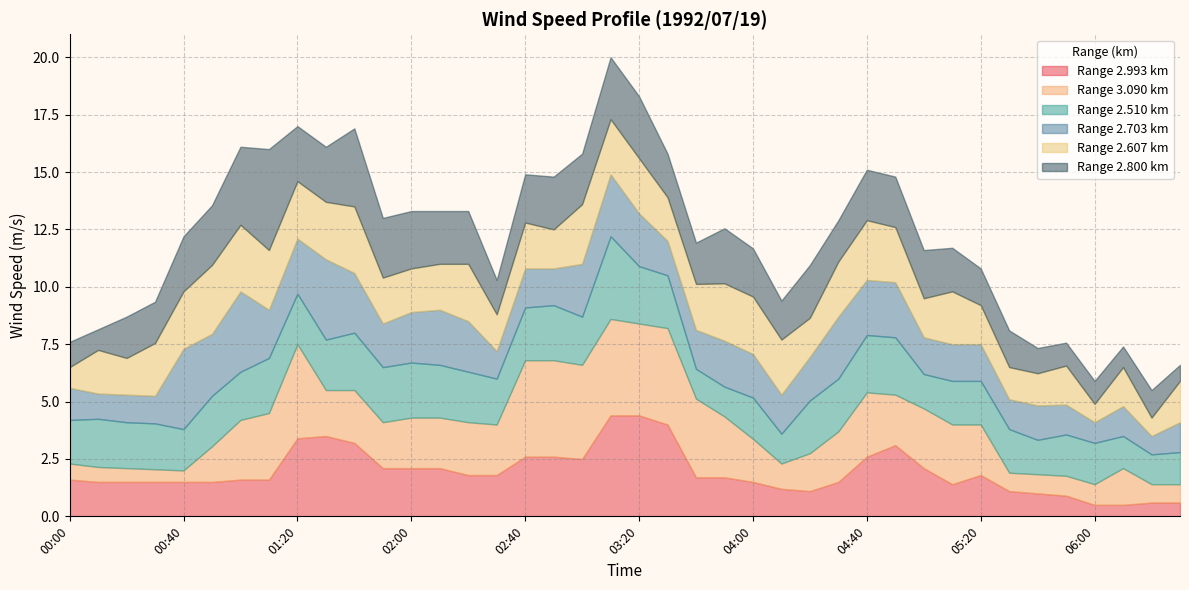

Is it true that Range 2.993 km equals 0.5 at 06:00?

True